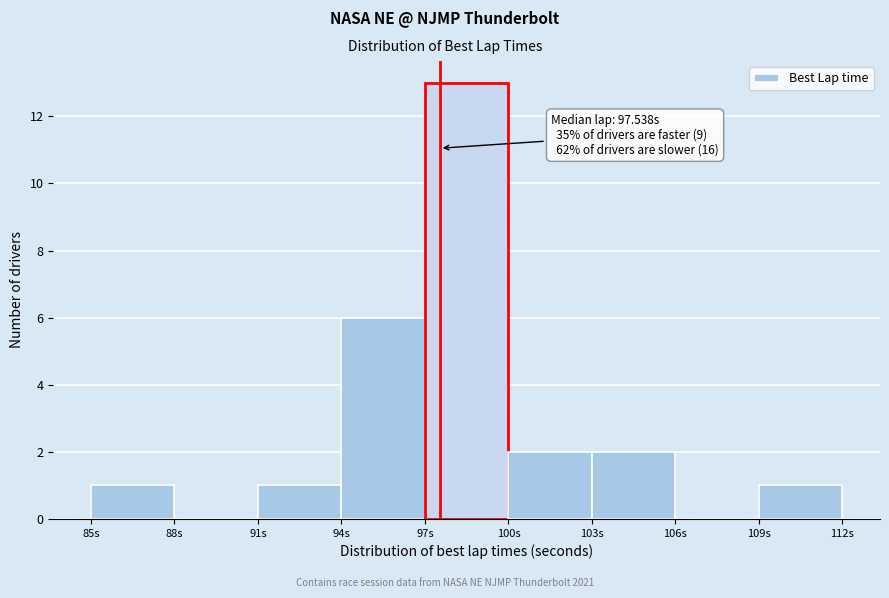

Which range on the x-axis has the tallest bar?

97 to 100